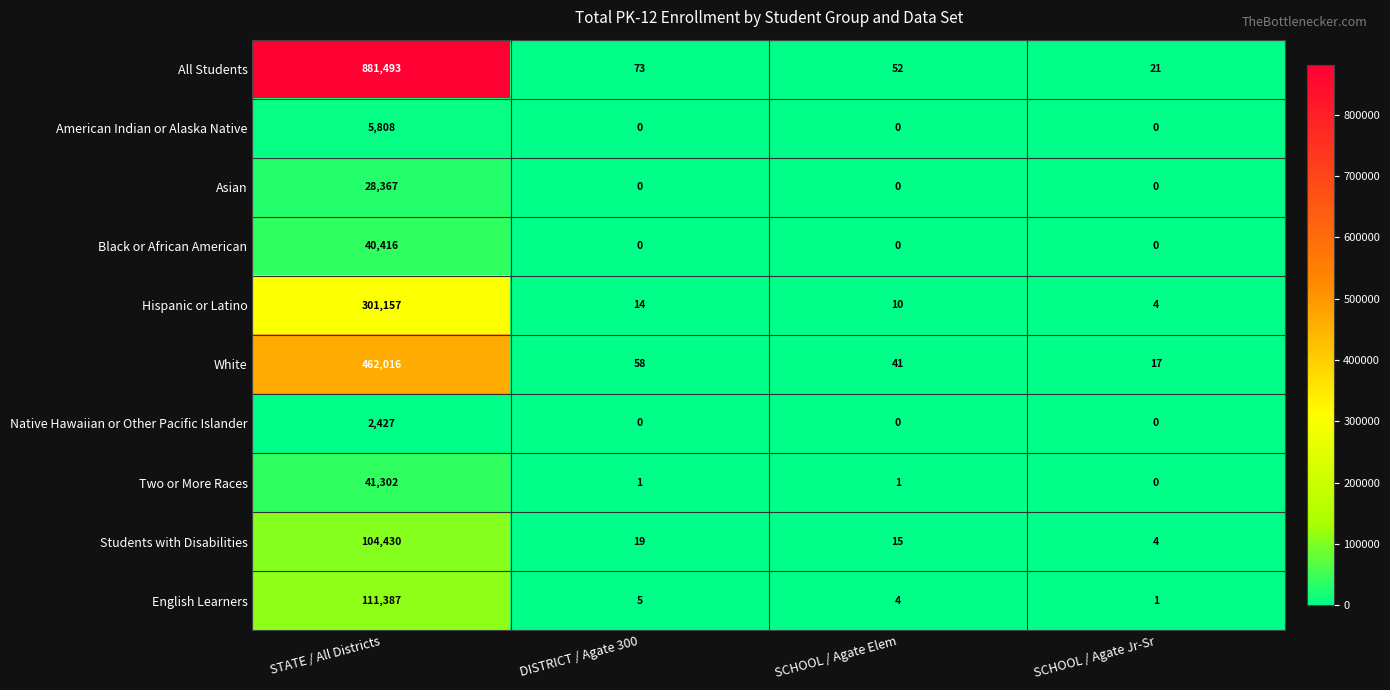

How many distinct data groups are displayed?

10